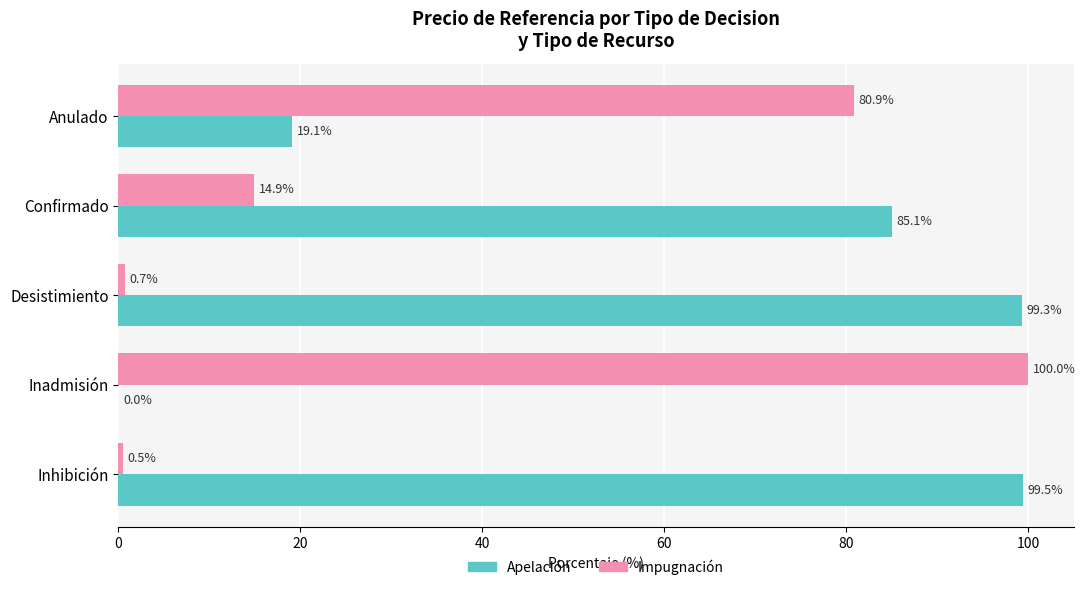

Which series has the largest total across all categories?

Apelación